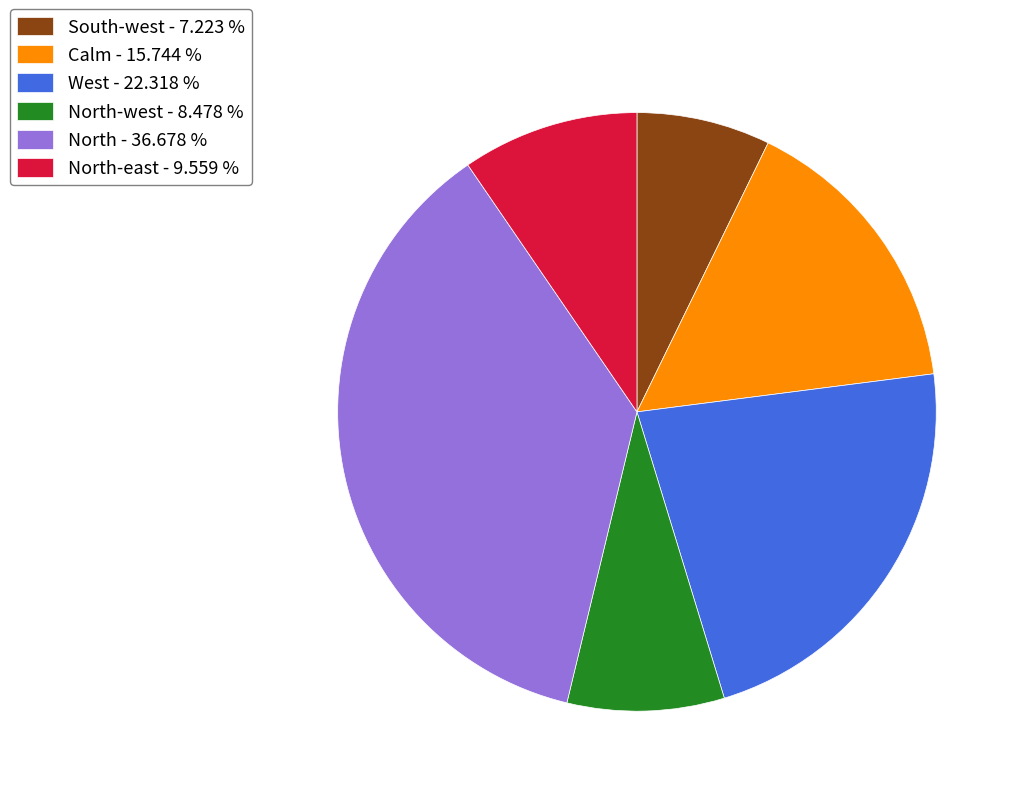

How many segments does this pie chart have?

6